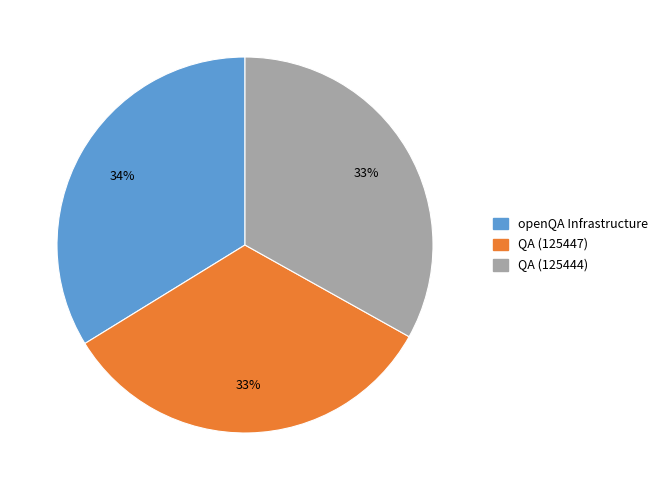

To the nearest percent, what is the difference between the largest and smallest slice percentages?

1%